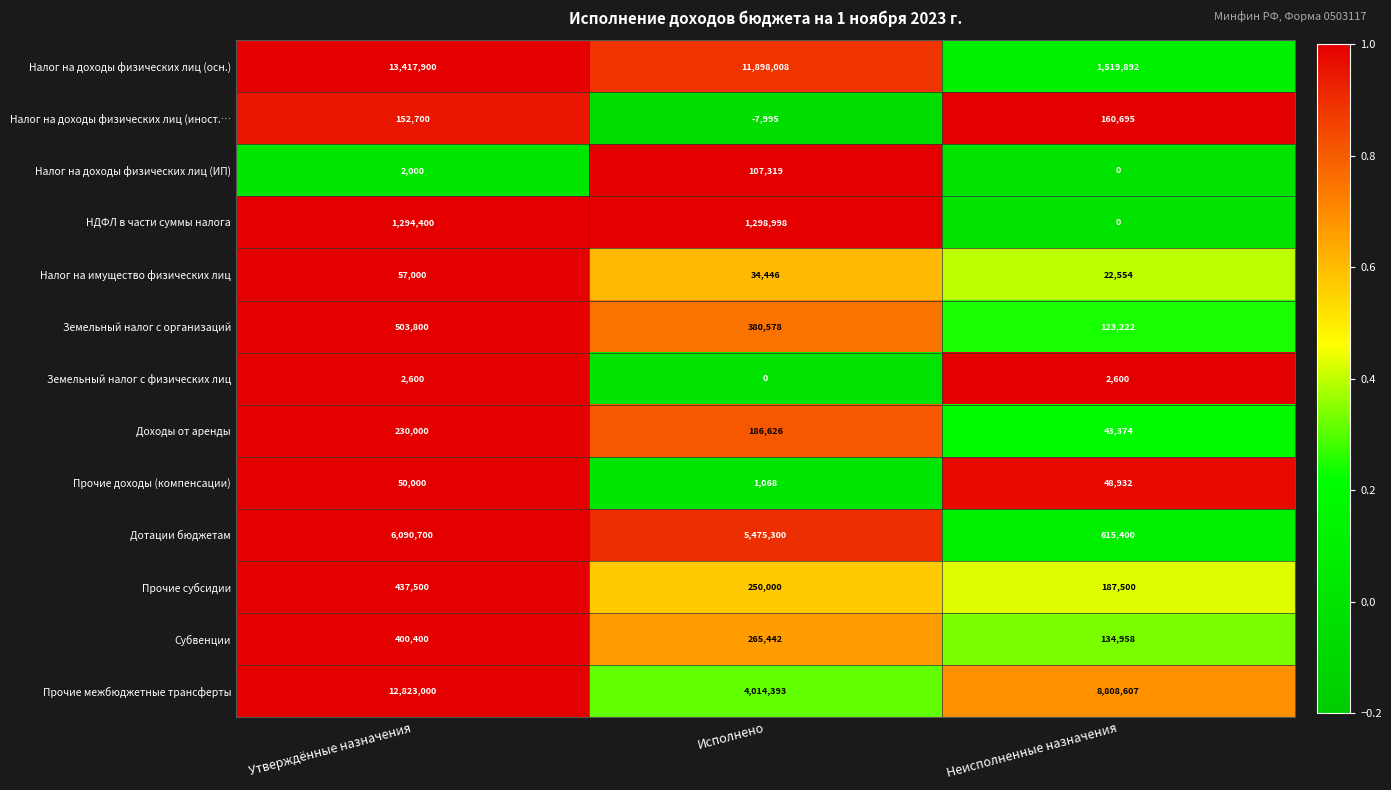

At how many categories does at least one series exceed 0?

3